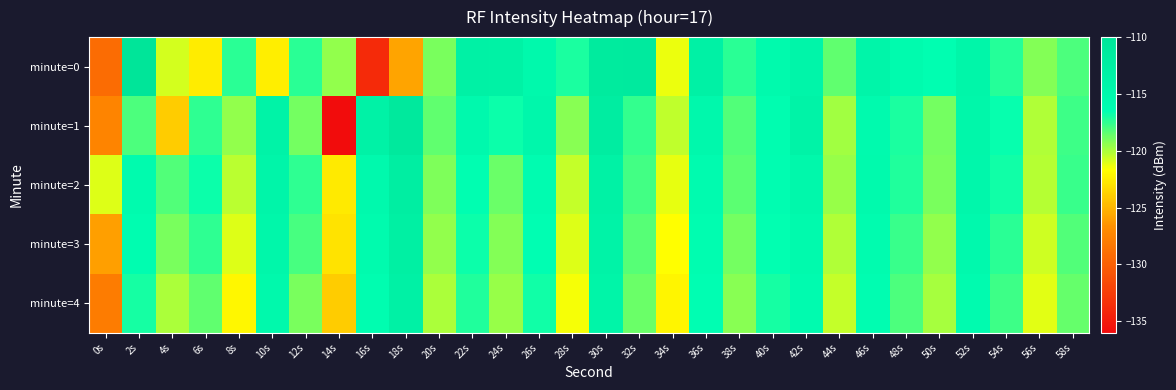

Reading left to right, list all the values displayed in this chart.

minute=0: 0s=-129.1	2s=-110.1	4s=-120.8	6s=-122.6	8s=-117.3	10s=-122.4	12s=-117.3	14s=-119.5	16s=-133.8	18s=-125.8	20s=-119.0	22s=-113.2	24s=-113.3	26s=-115.1	28s=-117.1	30s=-111.5	32s=-111.4	34s=-121.3	36s=-113.2	38s=-117.4	40s=-115.3	42s=-114.2	44s=-118.5	46s=-114.1	48s=-115.5	50s=-116.3	52s=-114.4	54s=-117.3	56s=-119.2	58s=-118.1
minute=1: 0s=-127.4	2s=-118.1	4s=-124.0	6s=-117.5	8s=-119.5	10s=-113.6	12s=-118.8	14s=-136.0	16s=-113.4	18s=-111.1	20s=-118.5	22s=-115.2	24s=-116.8	26s=-114.6	28s=-119.3	30s=-112.1	32s=-117.6	34s=-120.4	36s=-114.9	38s=-118.2	40s=-116.0	42s=-113.7	44s=-119.8	46s=-115.4	48s=-117.1	50s=-118.9	52s=-114.5	54s=-116.7	56s=-120.1	58s=-117.8
minute=2: 0s=-121.0	2s=-115.5	4s=-118.2	6s=-116.8	8s=-120.3	10s=-114.1	12s=-117.5	14s=-122.6	16s=-115.2	18s=-112.4	20s=-119.1	22s=-116.3	24s=-118.7	26s=-115.9	28s=-120.5	30s=-113.3	32s=-117.9	34s=-121.2	36s=-115.6	38s=-118.4	40s=-116.1	42s=-114.8	44s=-119.6	46s=-115.3	48s=-117.2	50s=-119.0	52s=-114.7	54s=-116.9	56s=-120.2	58s=-117.7
minute=3: 0s=-126.0	2s=-116.0	4s=-119.0	6s=-117.5	8s=-121.0	10s=-114.5	12s=-118.0	14s=-123.0	16s=-115.5	18s=-112.8	20s=-119.5	22s=-116.8	24s=-119.2	26s=-116.4	28s=-121.0	30s=-113.7	32s=-118.3	34s=-121.7	36s=-116.0	38s=-118.9	40s=-116.6	42s=-115.3	44s=-120.1	46s=-115.8	48s=-117.7	50s=-119.5	52s=-115.2	54s=-117.4	56s=-120.7	58s=-118.2
minute=4: 0s=-128.0	2s=-117.0	4s=-120.0	6s=-118.5	8s=-122.0	10s=-115.0	12s=-119.0	14s=-124.0	16s=-116.0	18s=-113.2	20s=-120.0	22s=-117.2	24s=-119.6	26s=-116.9	28s=-121.5	30s=-114.0	32s=-118.7	34s=-122.1	36s=-116.4	38s=-119.3	40s=-117.0	42s=-115.7	44s=-120.5	46s=-116.2	48s=-118.1	50s=-119.9	52s=-115.6	54s=-117.8	56s=-121.1	58s=-118.6